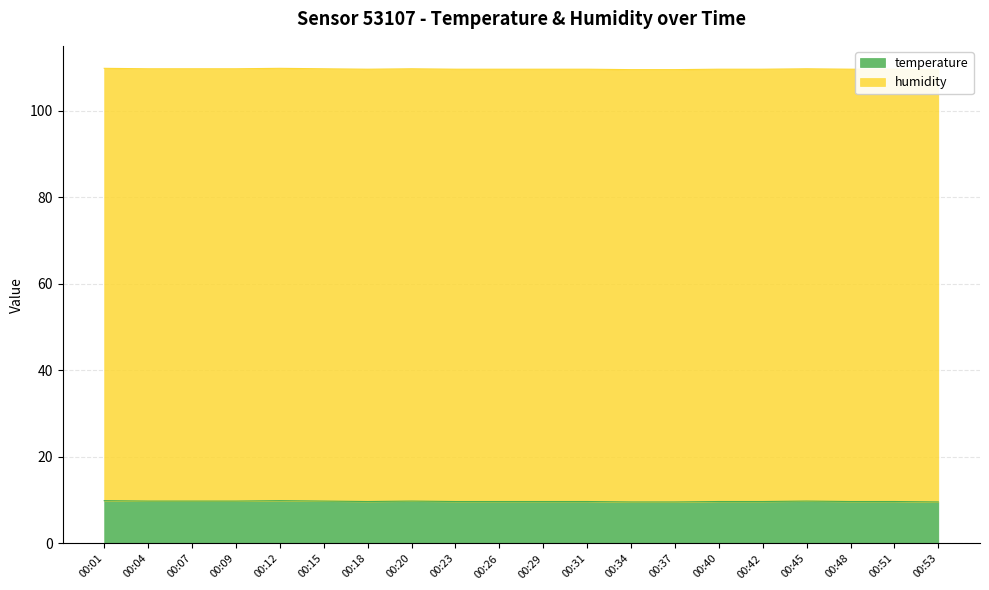

At which label is the value closest to 9?

00:34